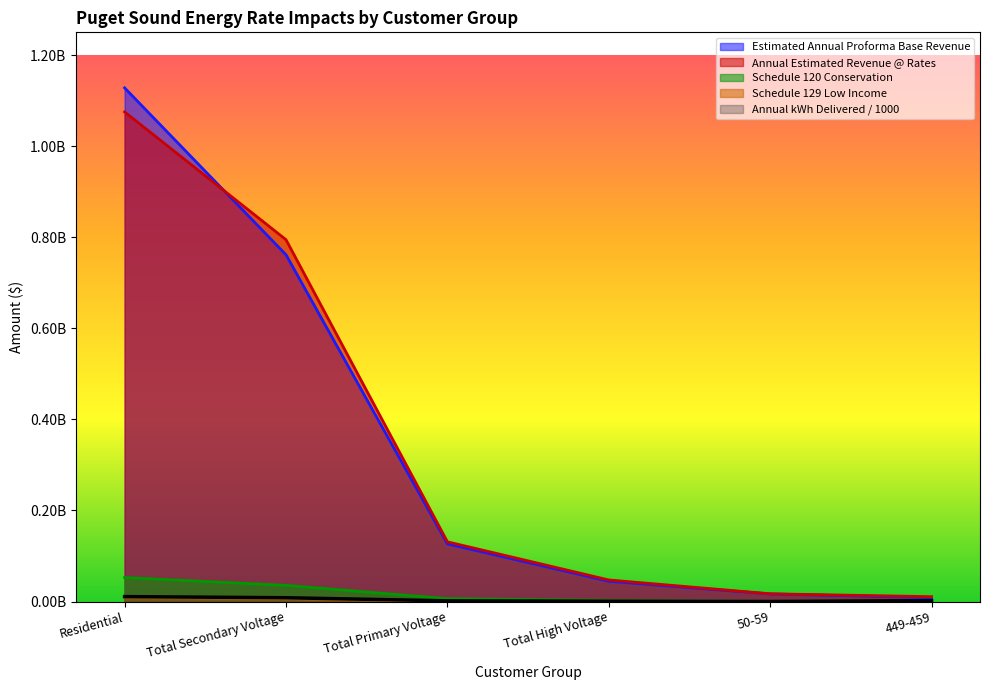

Reading left to right, list all the values displayed in this chart.

Annual kWh Delivered Sales (Normalized): 10840496	8357248	1552449	682326	71427	2024995
Estimated Annual Proforma Base Revenue: 1128060000	761578000	126640000	44553000	16711000	8508000
Annual Estimated Revenue @ Rates: 1075230000	794621000	131150000	47383000	17031000	10680000
Schedule 120 Conservation: 52683000	35539000	6332000	2566000	326000	2120000
Schedule 129 Low Income: 9702000	6688000	1102000	392000	139000	67000